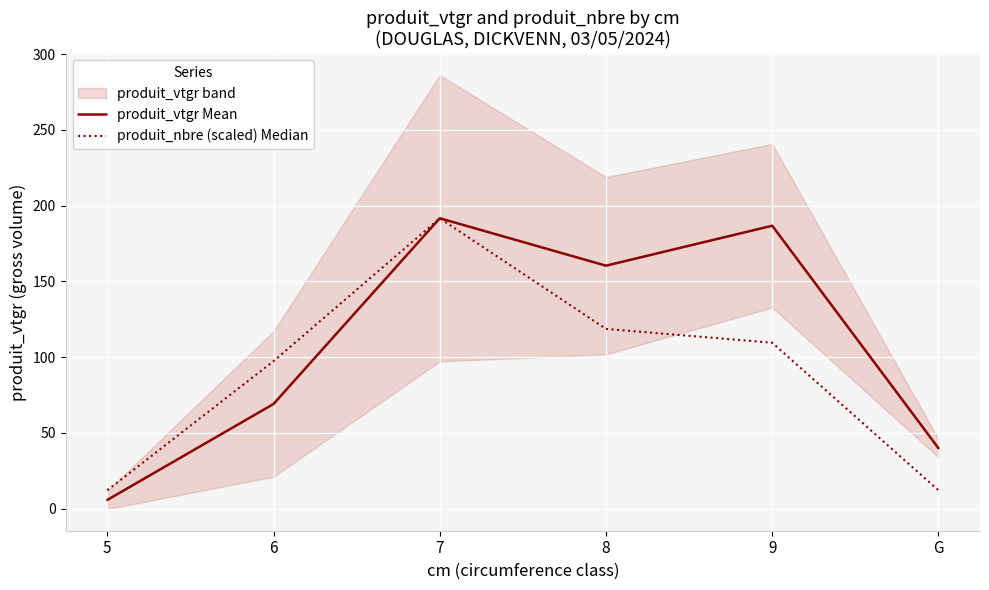

At which category is the sum across all series the highest?

7